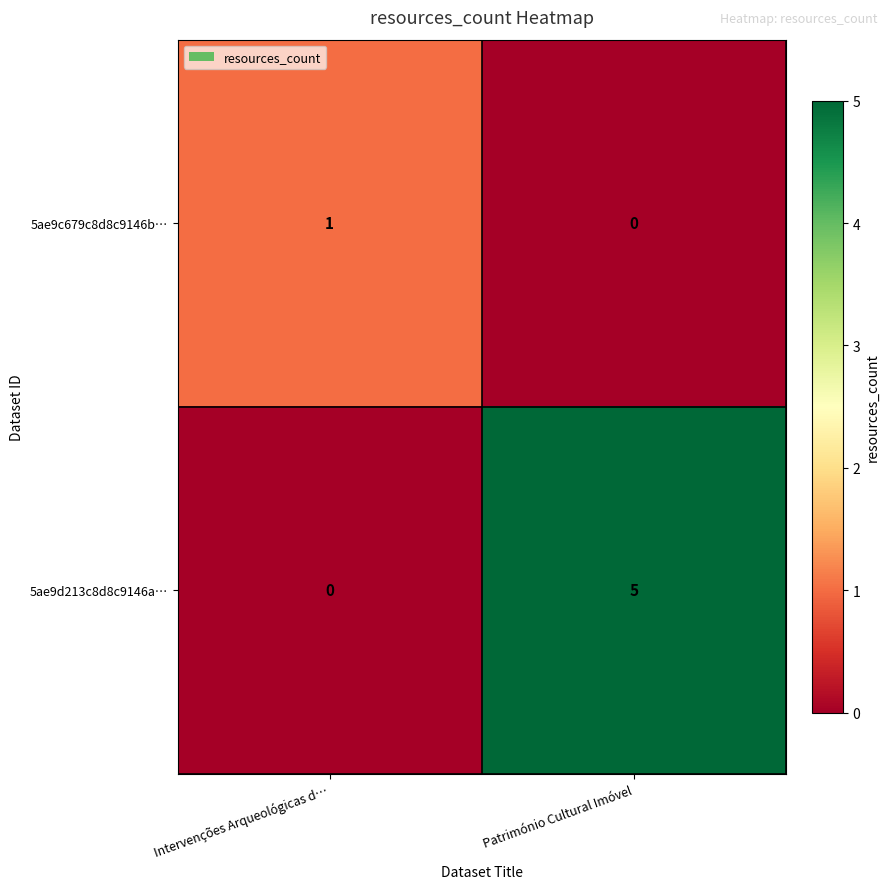

The value of 5ae9c679c8d8c9146b… at Intervenções Arqueológicas d… is 1. True or false?

True